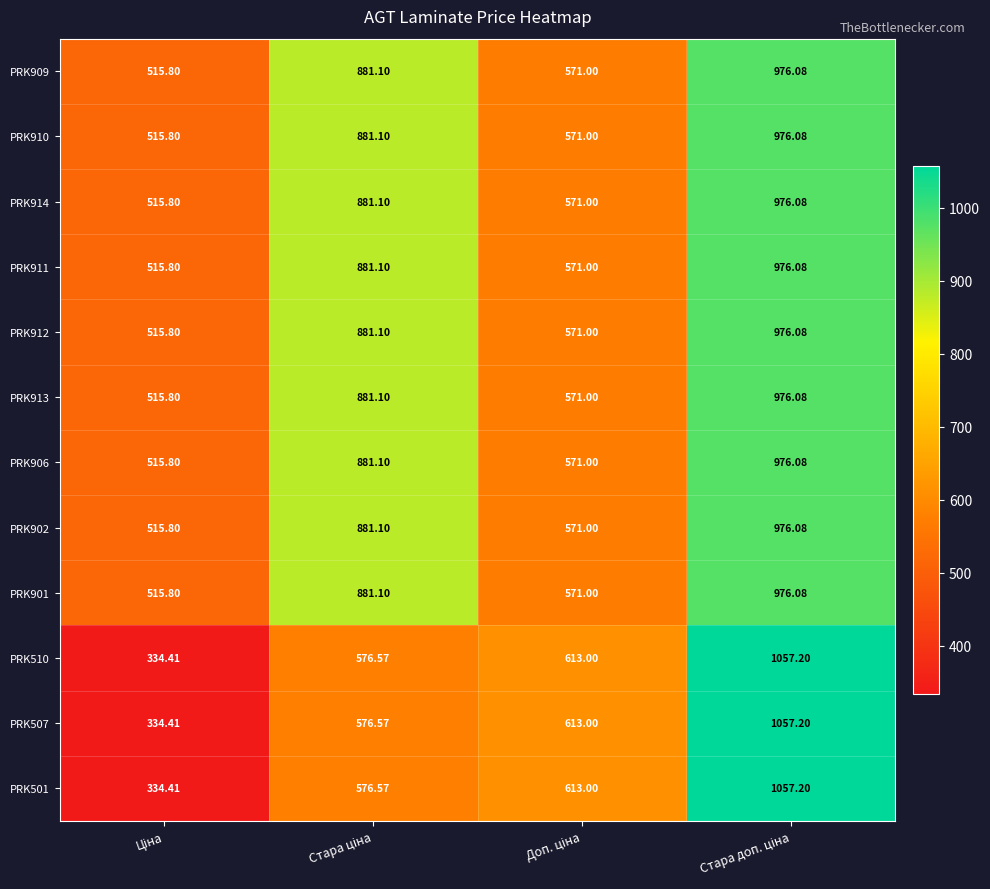

Which has a higher value, Ціна or Стара доп. ціна?

Стара доп. ціна